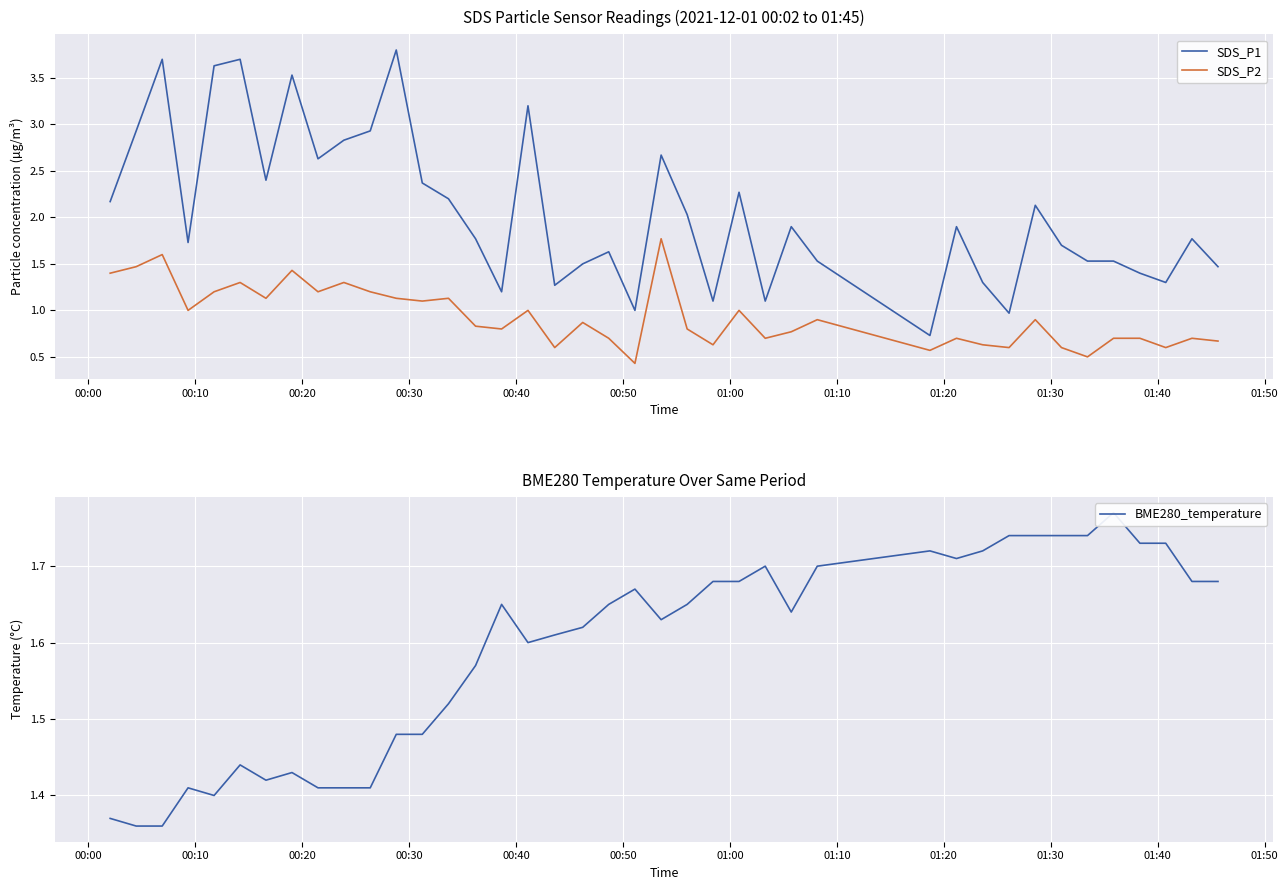

List the series in order of their peak value, lowest first.

SDS_P2, BME280_temperature, SDS_P1